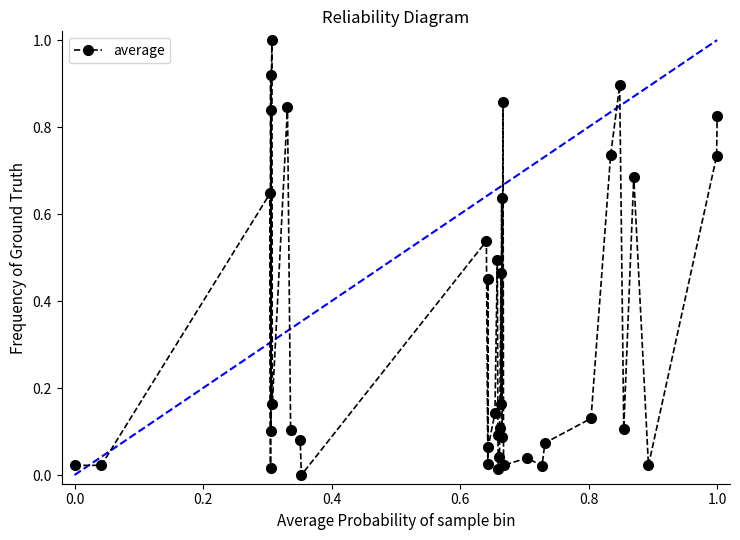

What is the greatest value displayed?

1.0